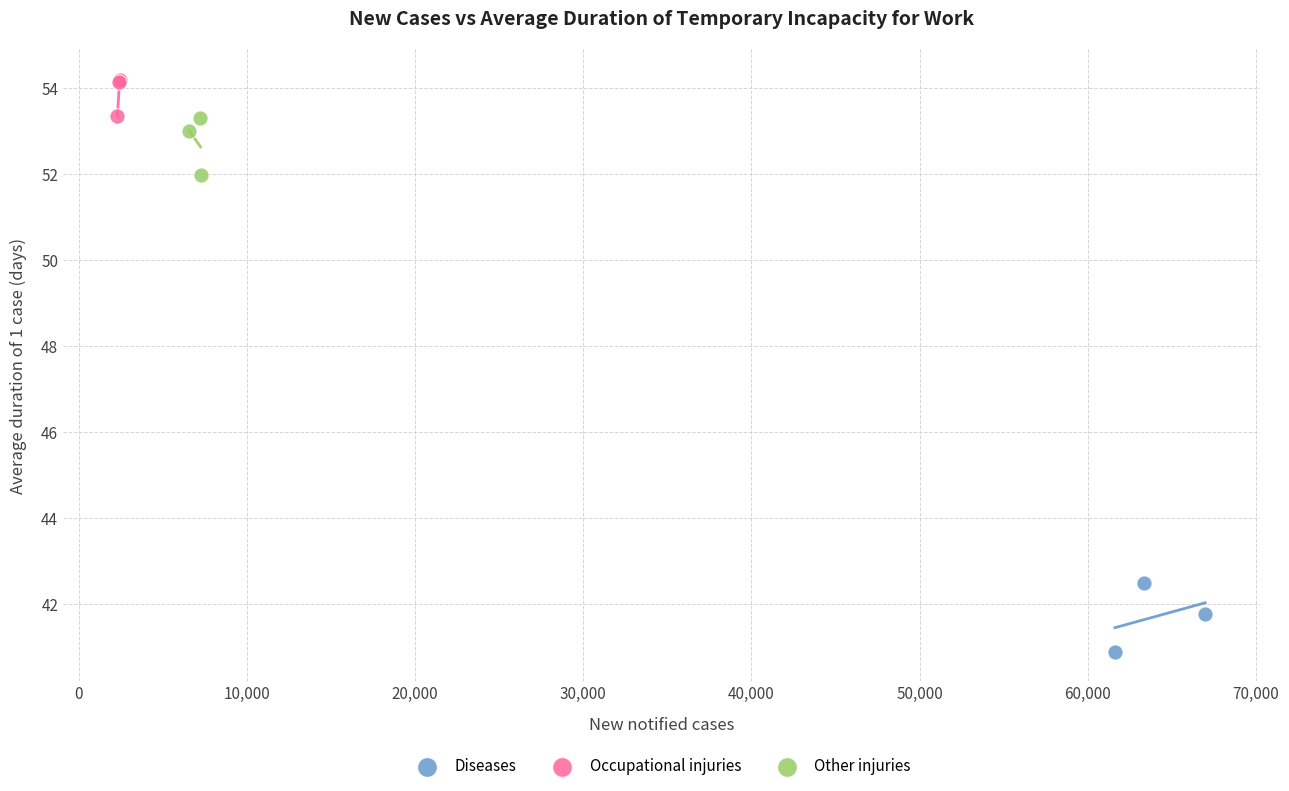

Which series reaches the minimum Y coordinate?

Diseases